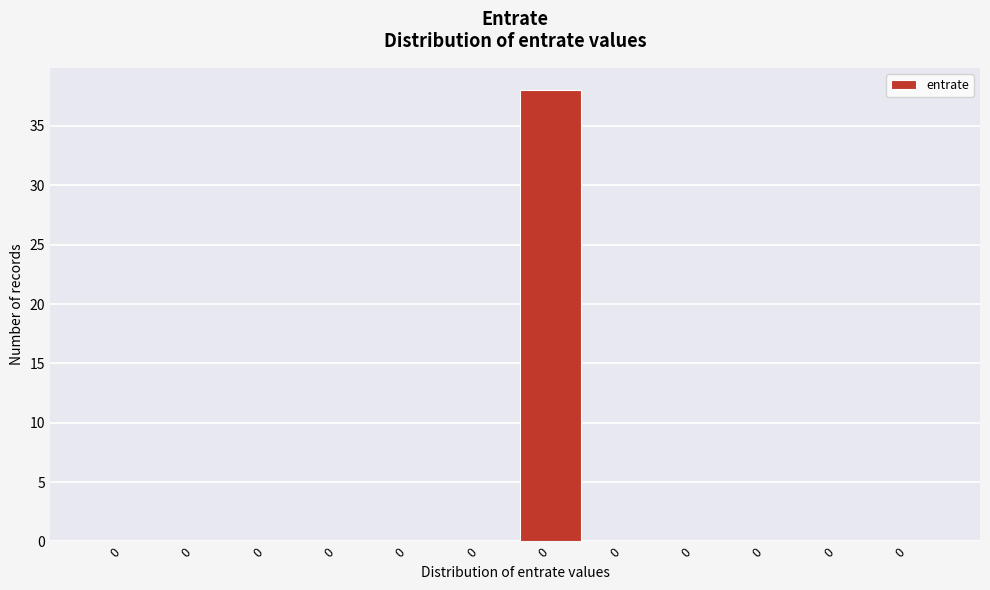

How many data points does each series have?

12